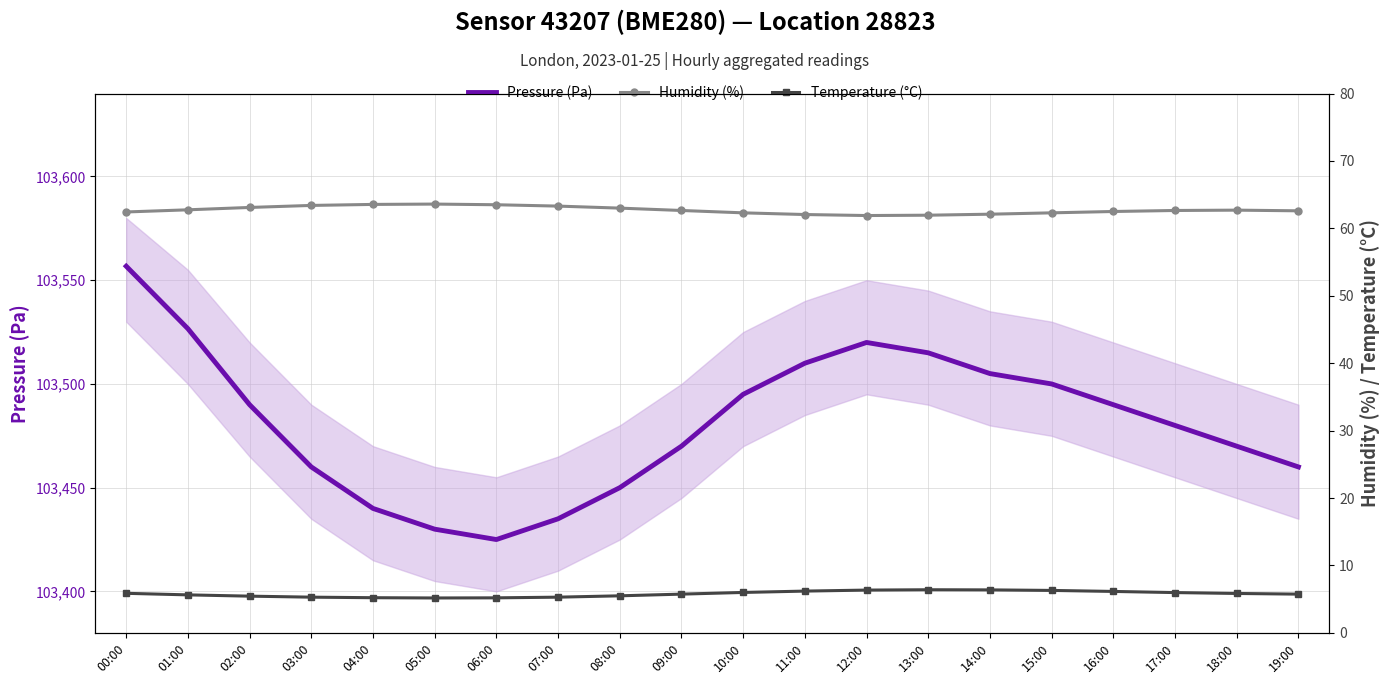

How many distinct data groups are displayed?

3